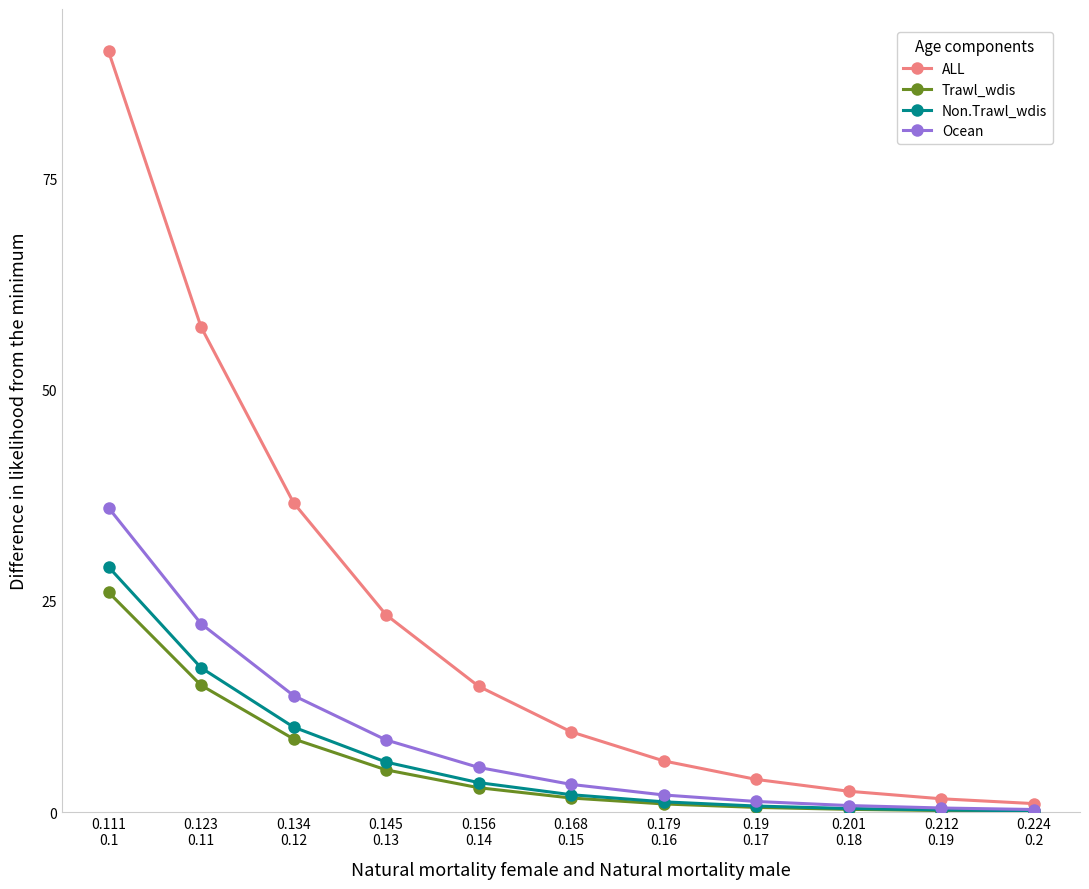

How many lines are shown in the chart?

4